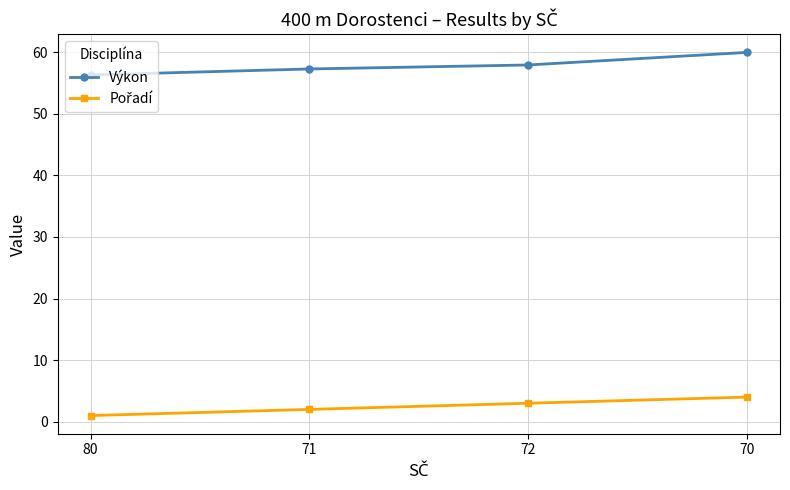

The Výkon series shows 87.1 at 71. True or false?

False